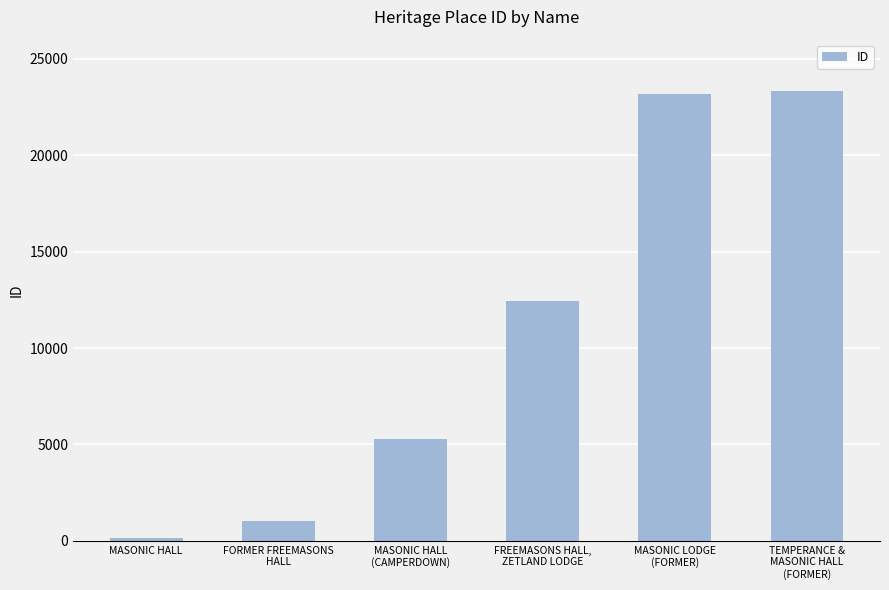

How many values are below 12424?

3